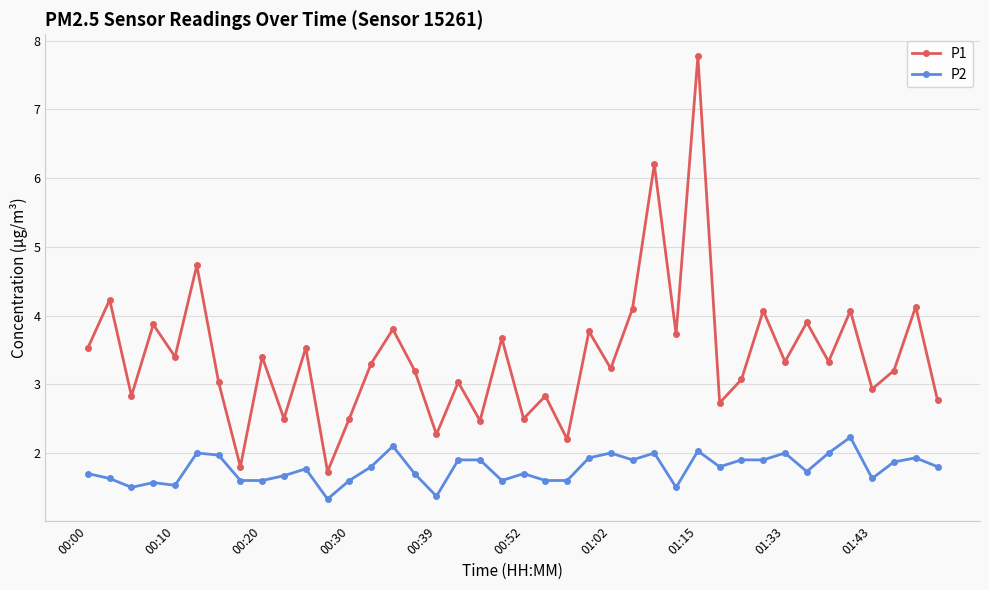

Rank the series by their maximum value, from lowest to highest.

P2, P1